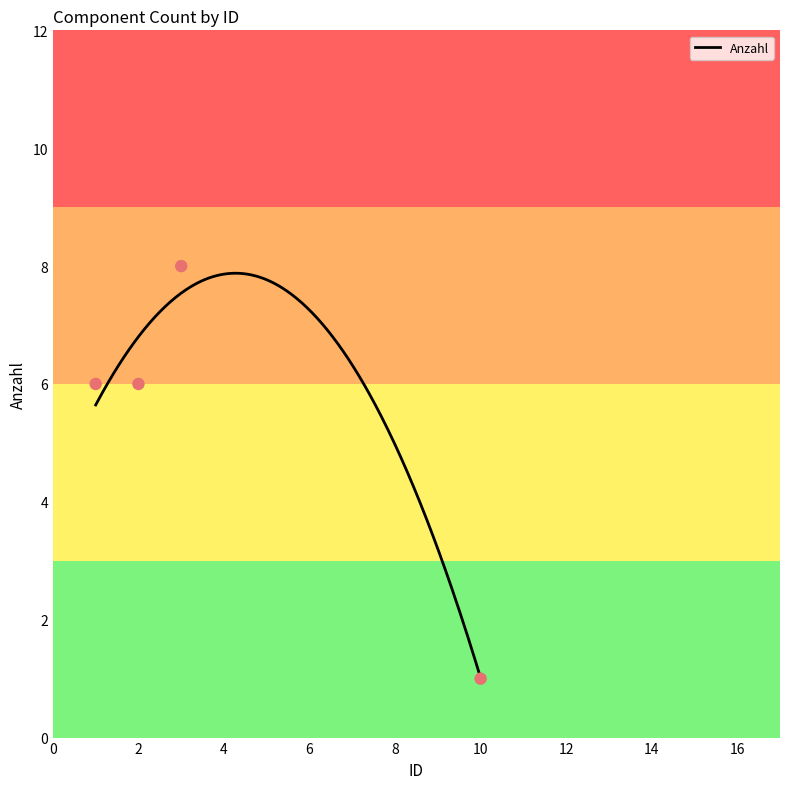

What is the change in value from 3 to 10?

-7